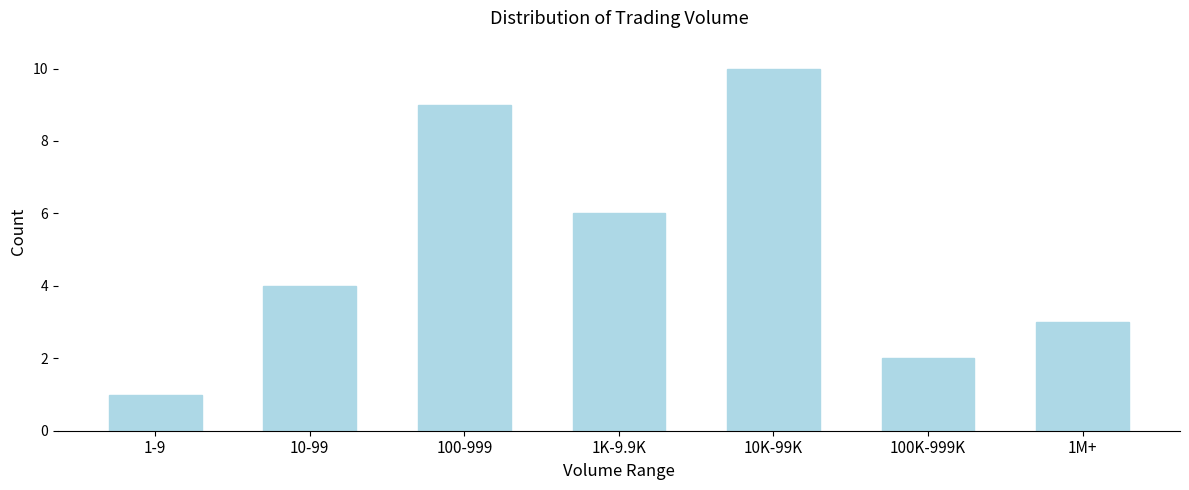

Reading left to right, transcribe all the data shown in this chart.

1	4	9	6	10	2	3